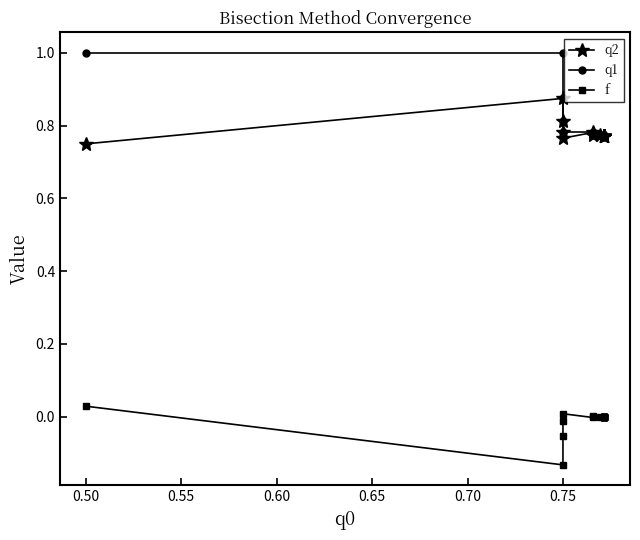

What is the difference between the maximum and second lowest values in the q2 series?

0.1